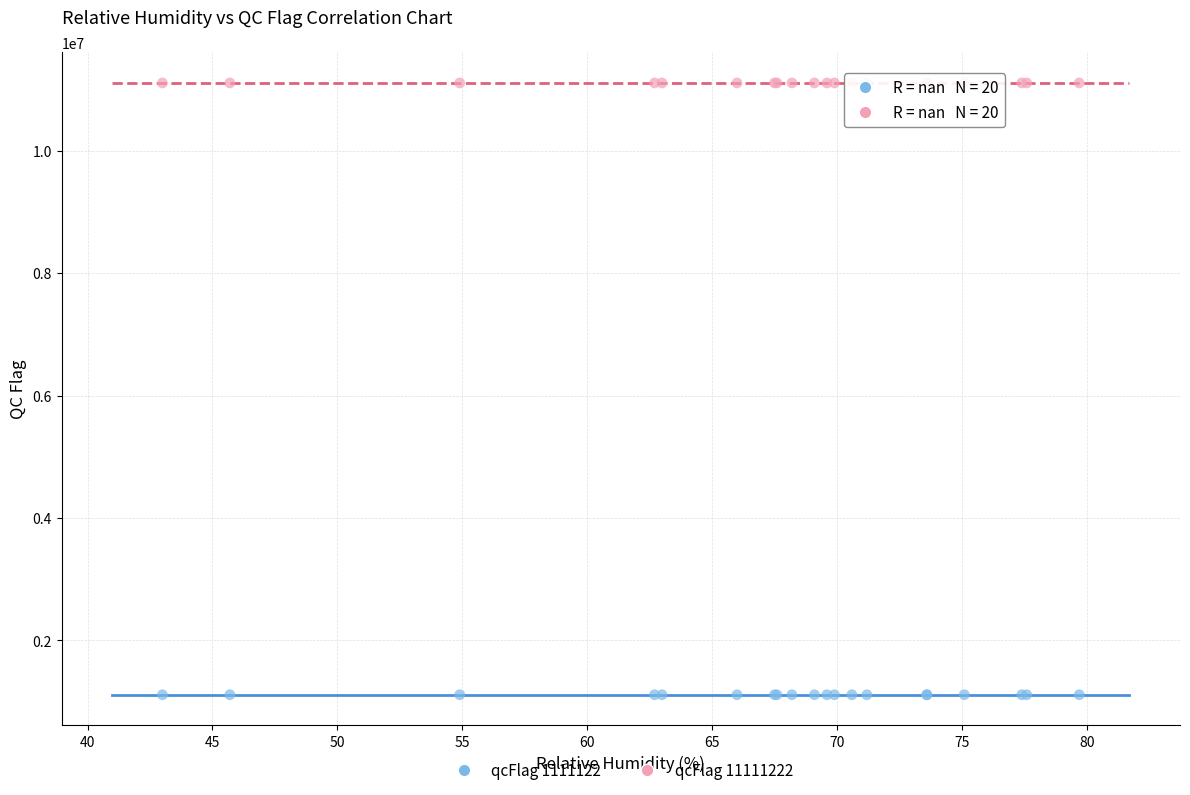

Which series reaches the maximum Y coordinate?

qcFlag 11111222